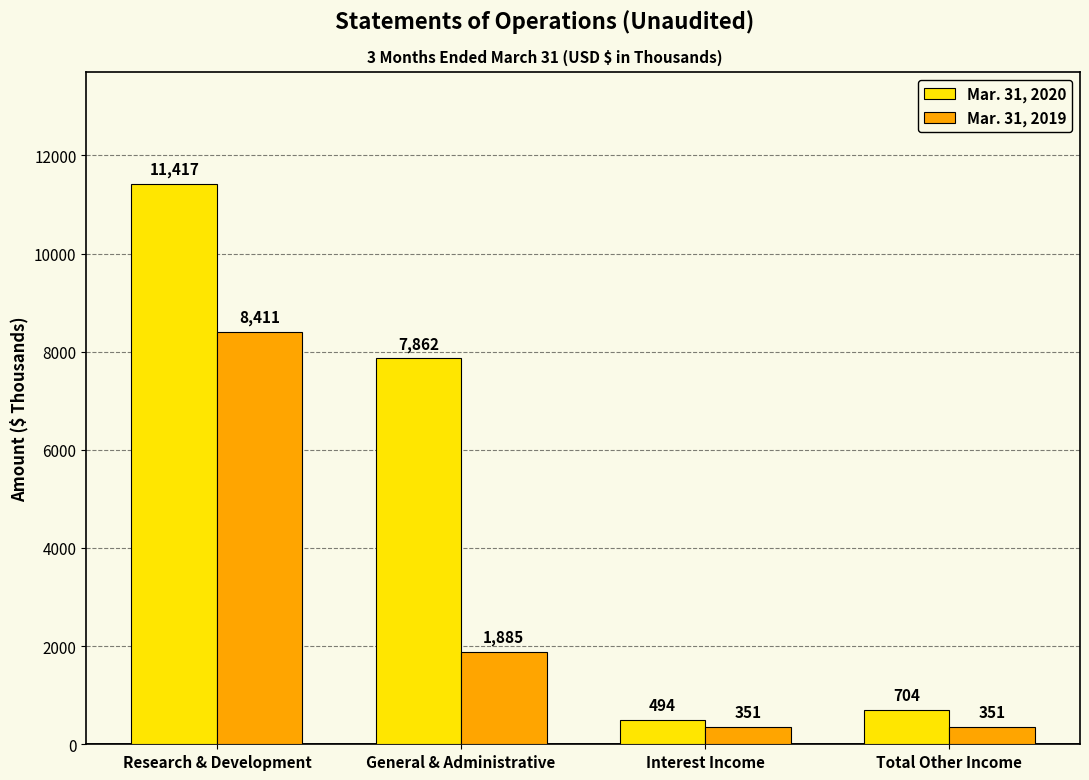

What is the greatest value displayed?

11417